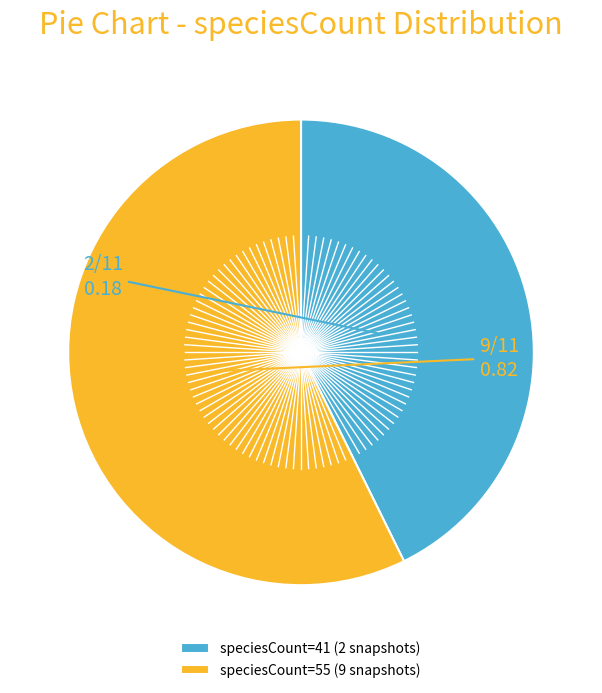

Does any single category account for the majority?

Yes